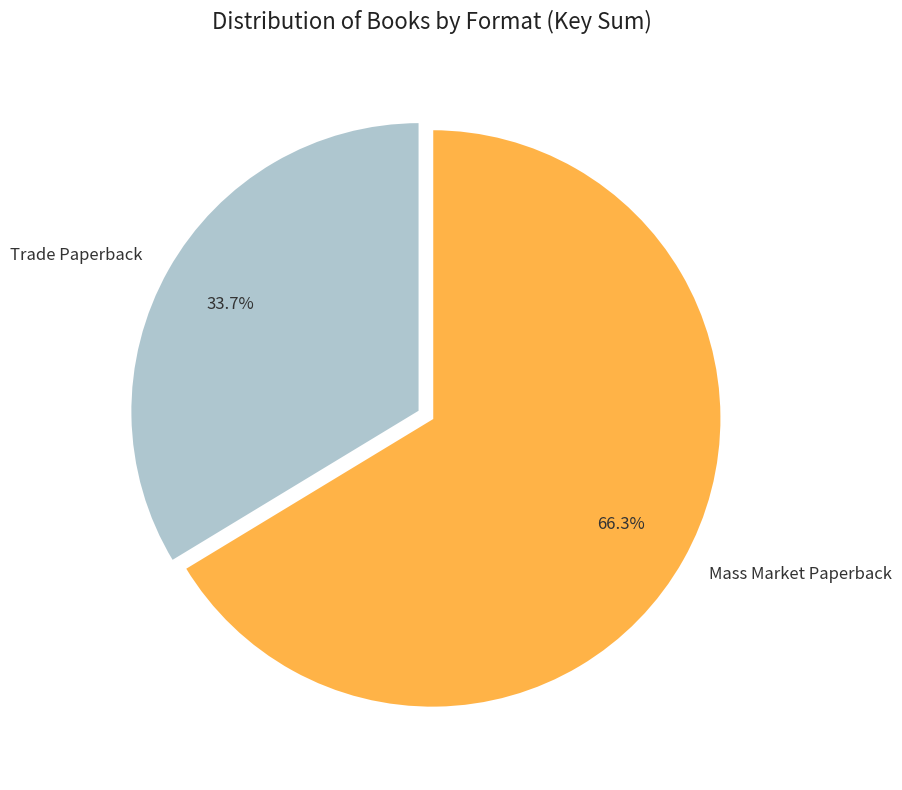

How many slices are in this pie chart?

2